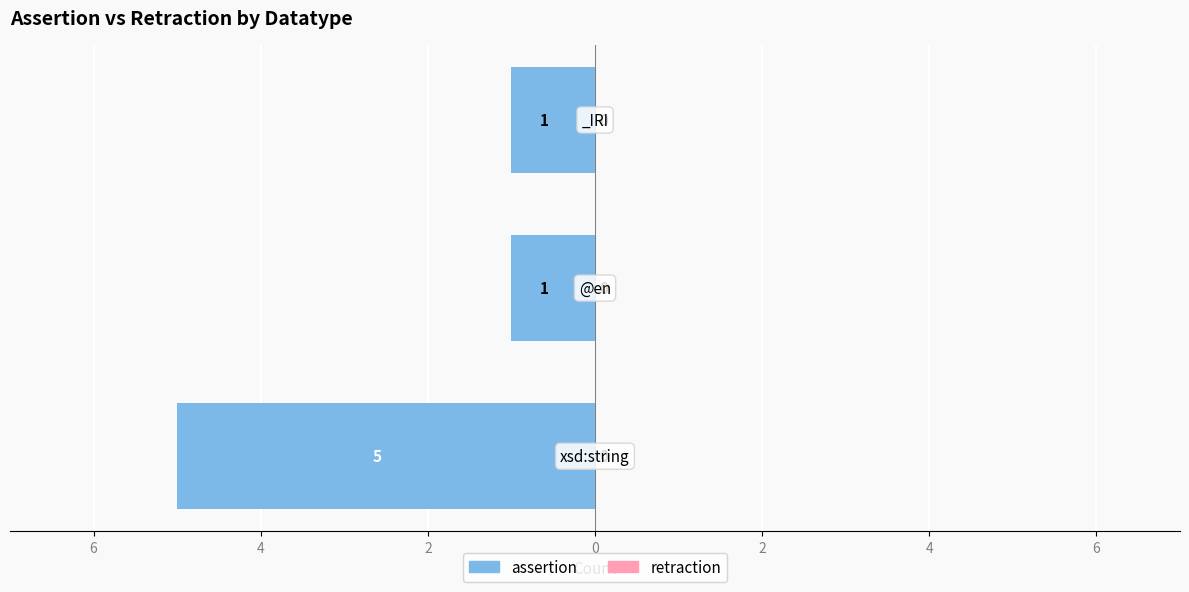

Are the bars horizontal?

Yes